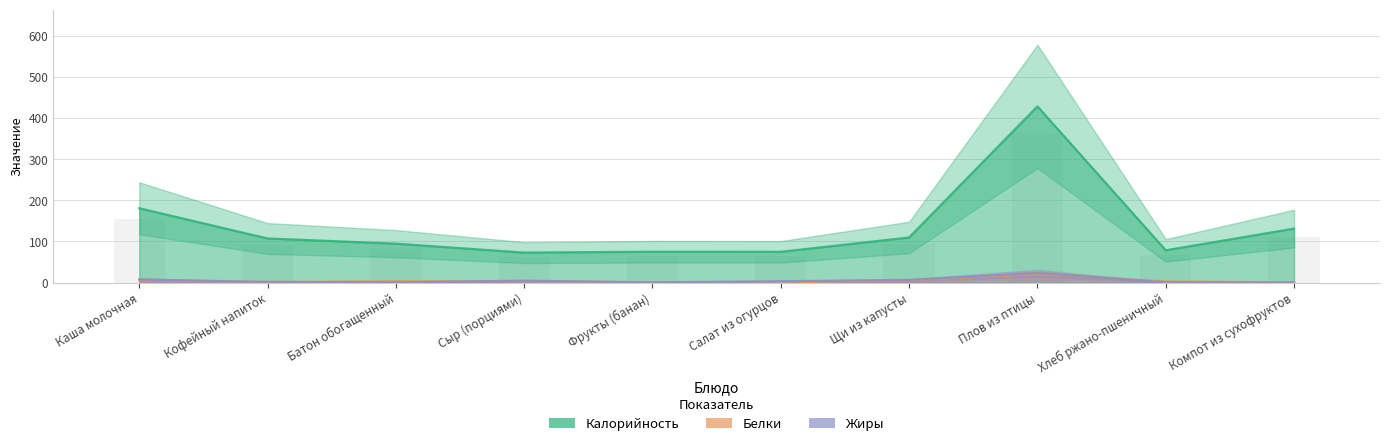

True or false: Белки has a value of 0.4 at Фрукты (банан).

True